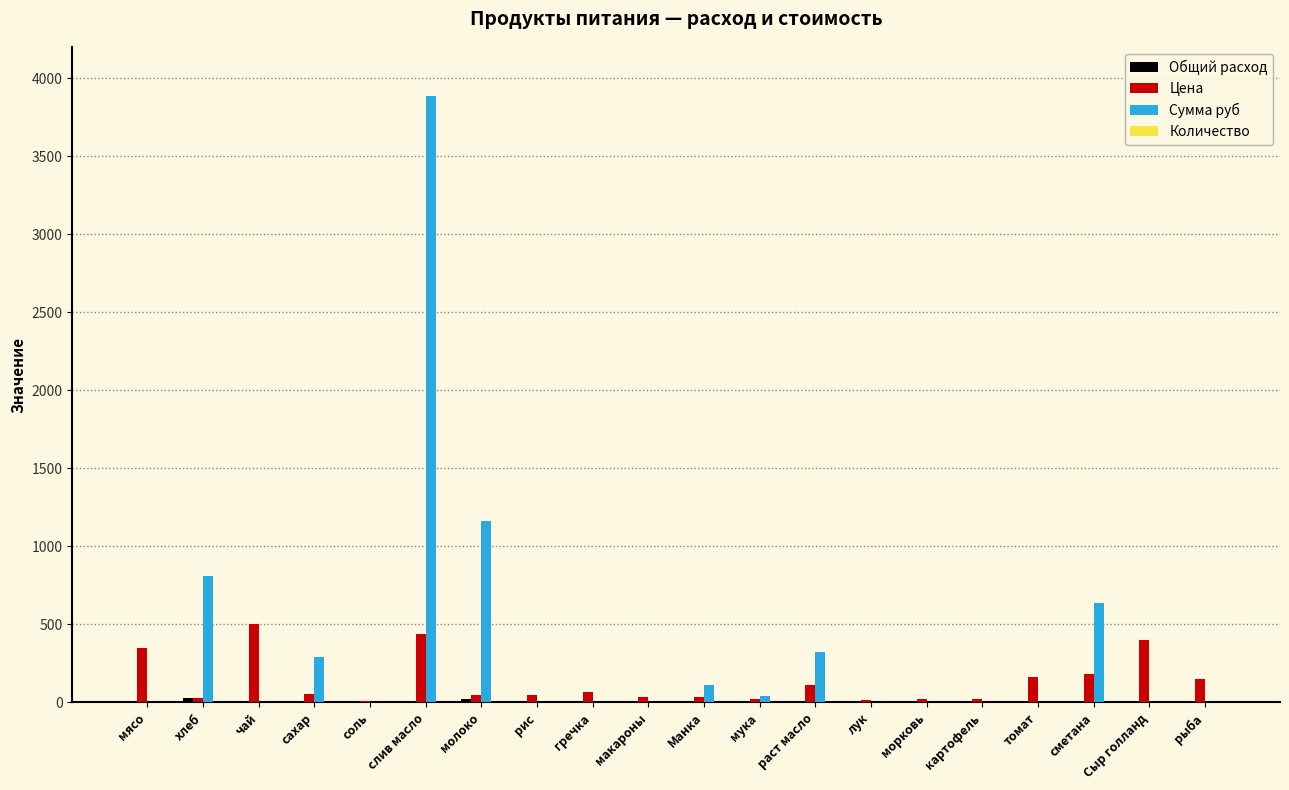

What is the maximum value shown in the chart?

3884.2